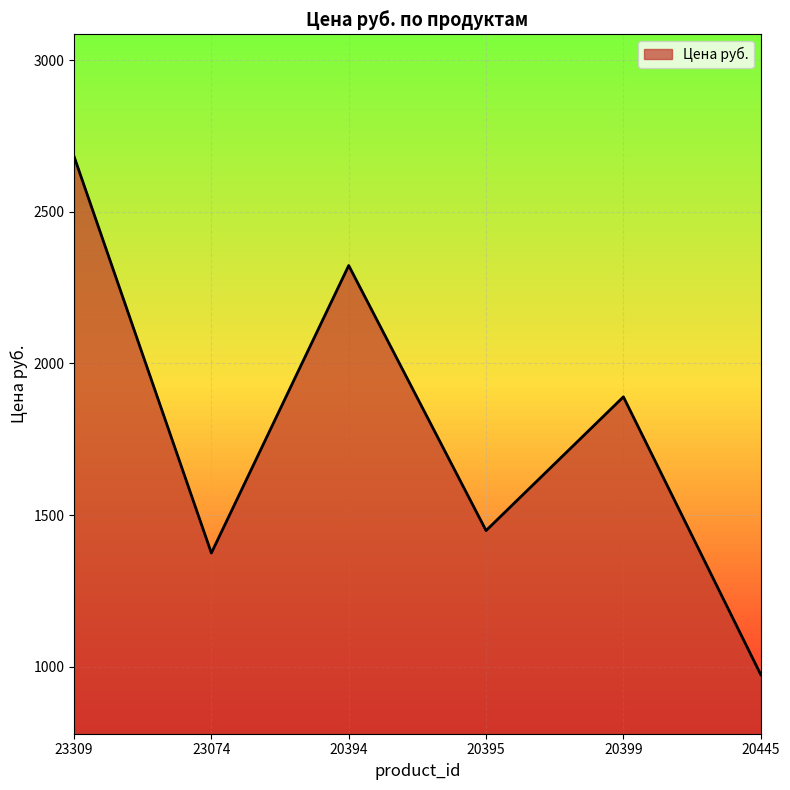

Reading left to right, extract all data points from this chart.

23309=2683	23074=1375	20394=2323	20395=1449	20399=1890	20445=974